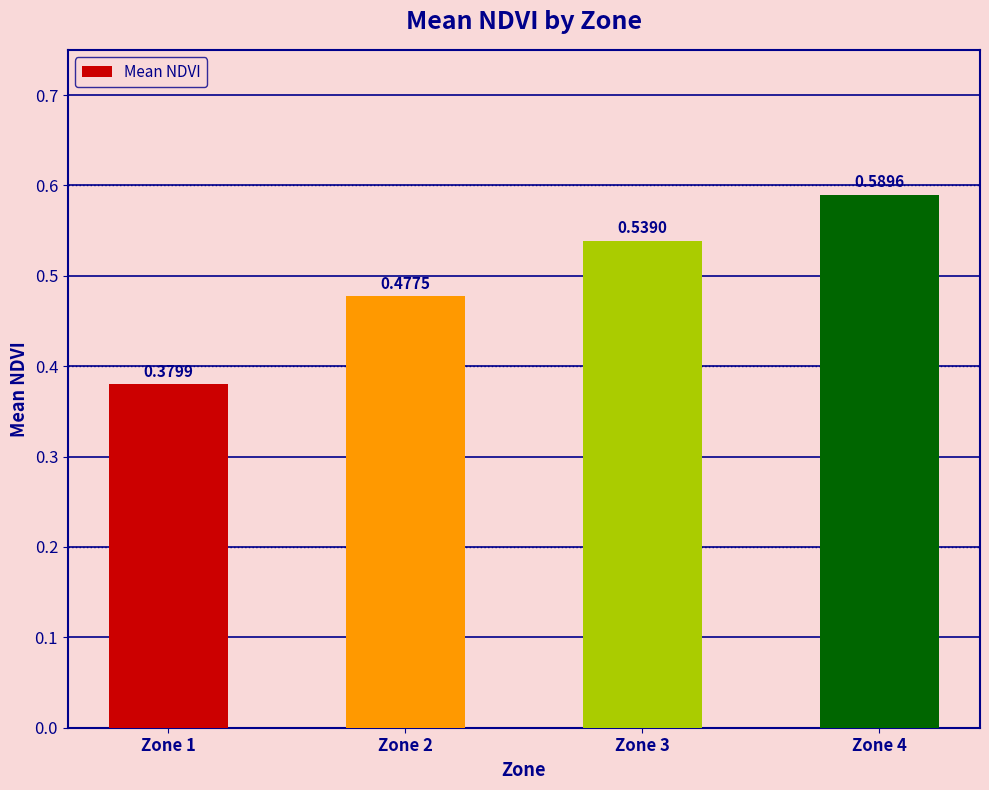

How many values are between 0 and 1?

4